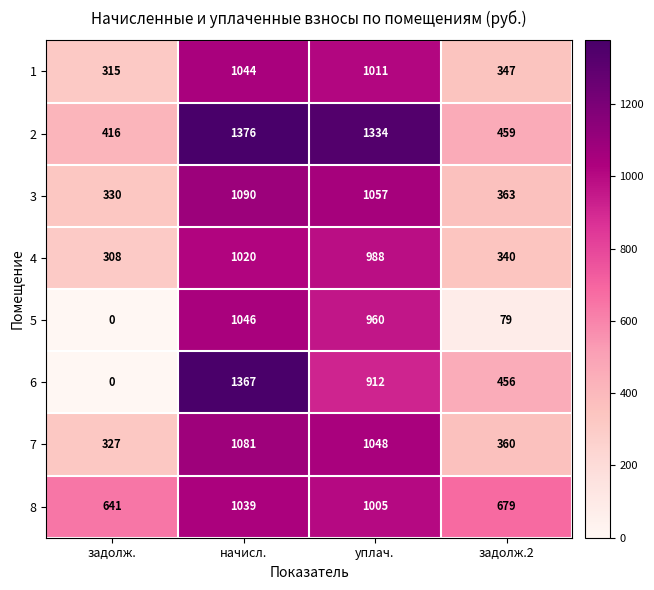

Which category has the lowest value in the 3 series?

задолж.